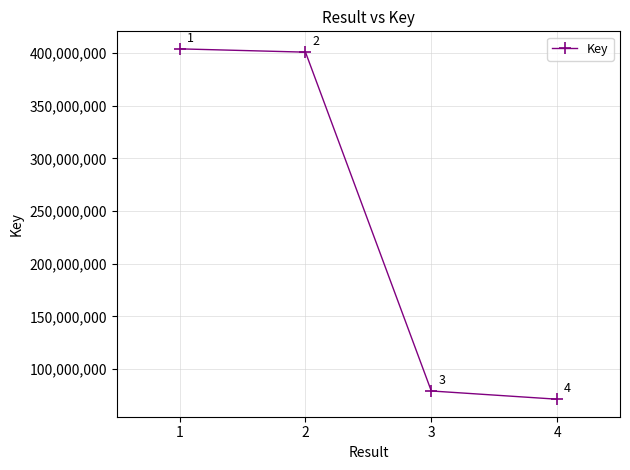

What is the change in value from 1 to 2?

-3137936